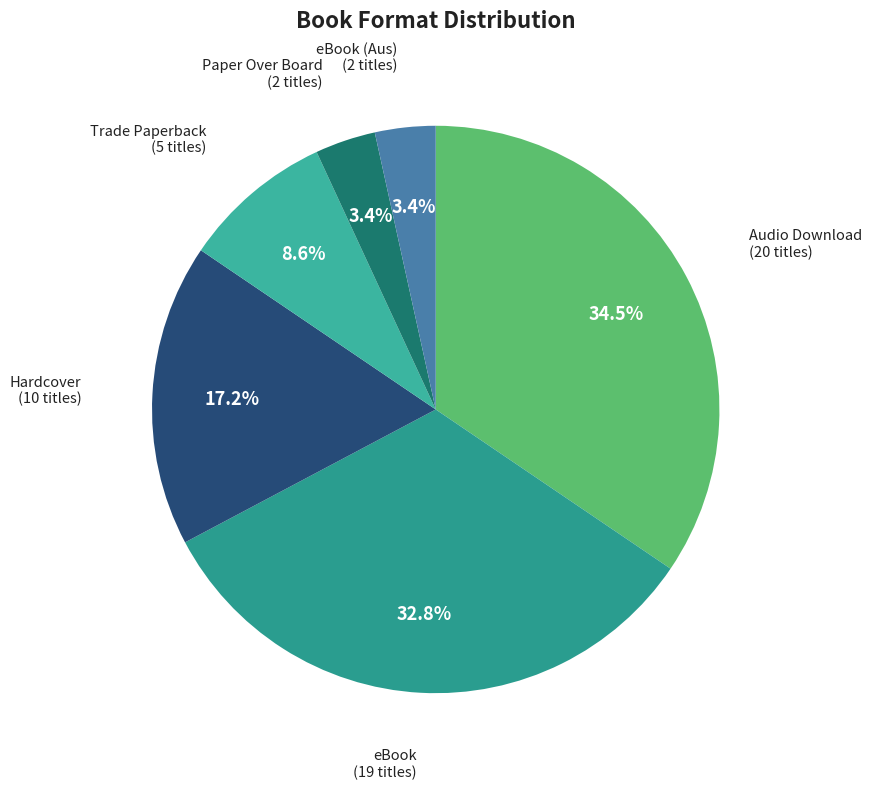

How many slices are in this pie chart?

6